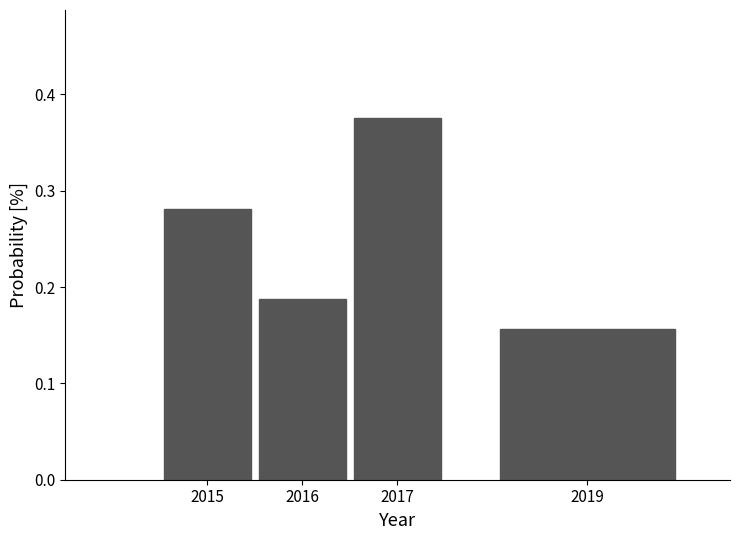

Which category has the lowest value across all series?

2019